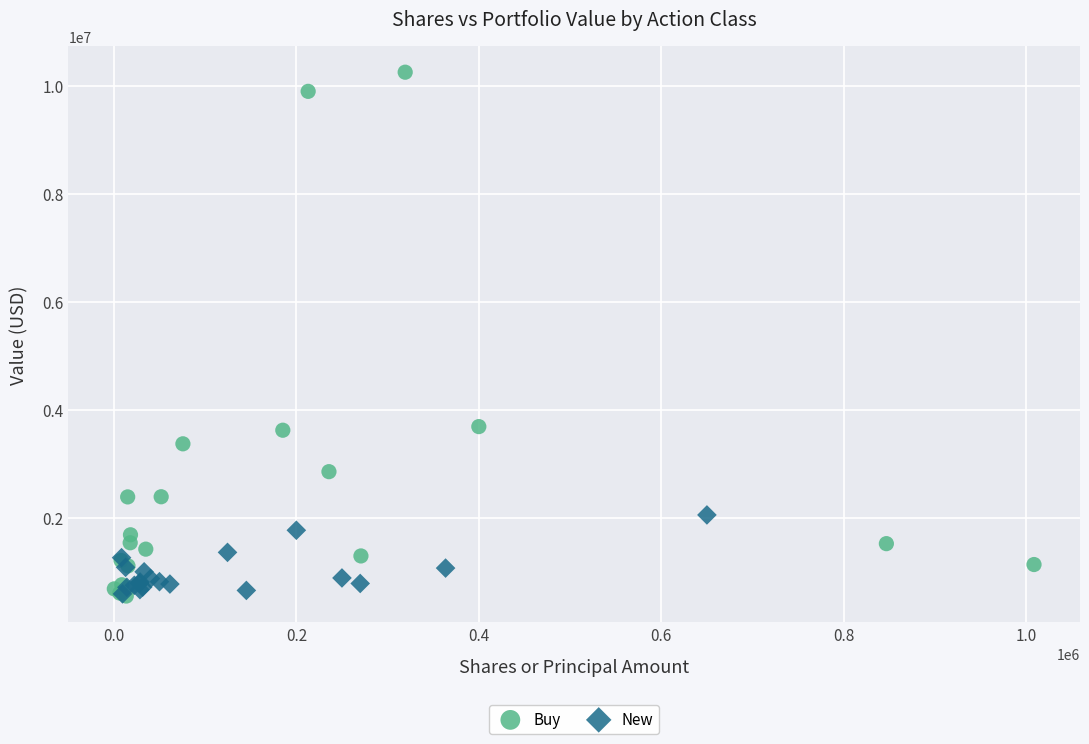

Which series contains the highest Y value?

Buy